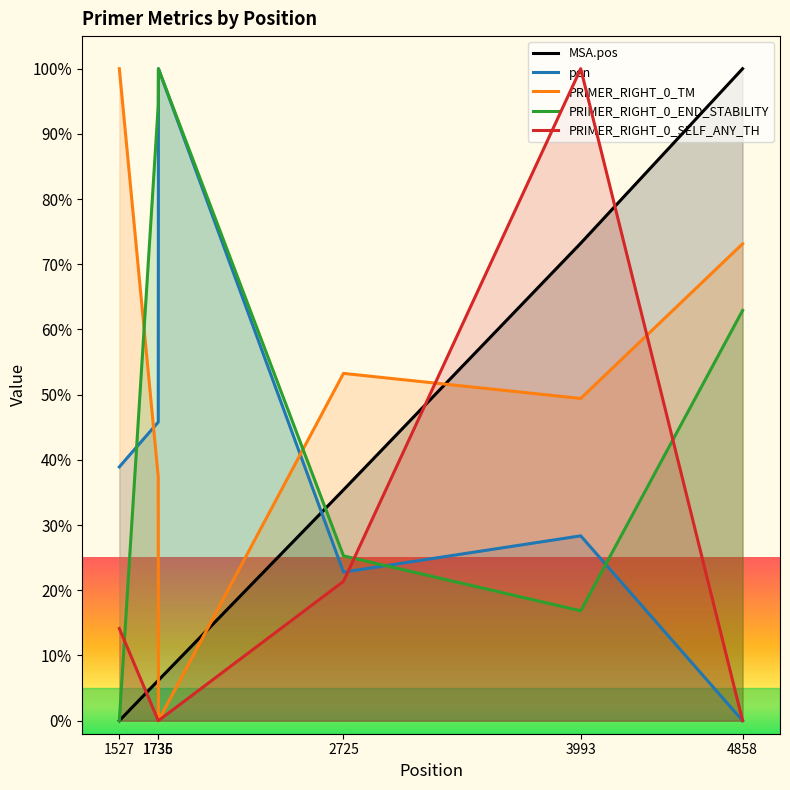

Reading right to left, transcribe all the data shown in this chart.

MSA.pos: 100.0	73.2	35.4	6.2	6.2	0.0
pen: 0.0	28.4	22.8	100.0	45.8	38.9
PRIMER_RIGHT_0_TM: 73.1	49.4	53.3	0.0	37.4	100.0
PRIMER_RIGHT_0_END_STABILITY: 62.9	16.9	25.3	100.0	94.4	0.0
PRIMER_RIGHT_0_SELF_ANY_TH: 0.0	100.0	21.4	0.0	0.0	14.1